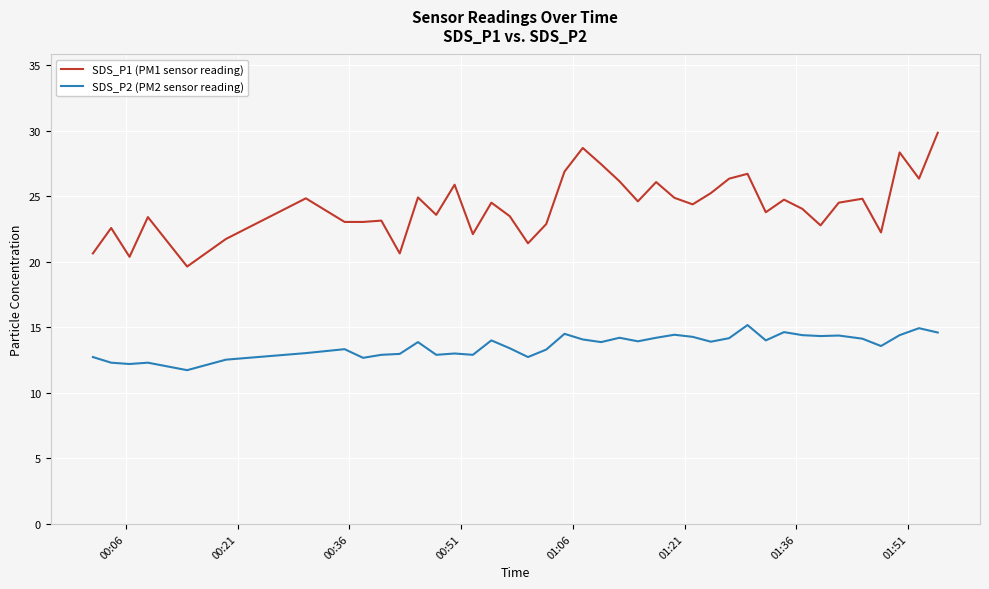

Rank the series by their maximum value, from highest to lowest.

SDS_P1 (PM1 sensor reading), SDS_P2 (PM2 sensor reading)